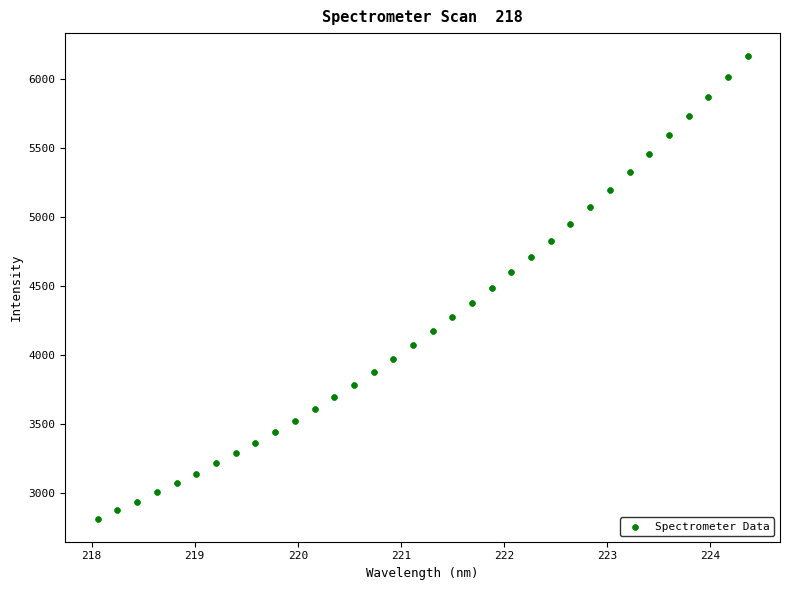

What is the range of Y values (max minus min)?

3356.9